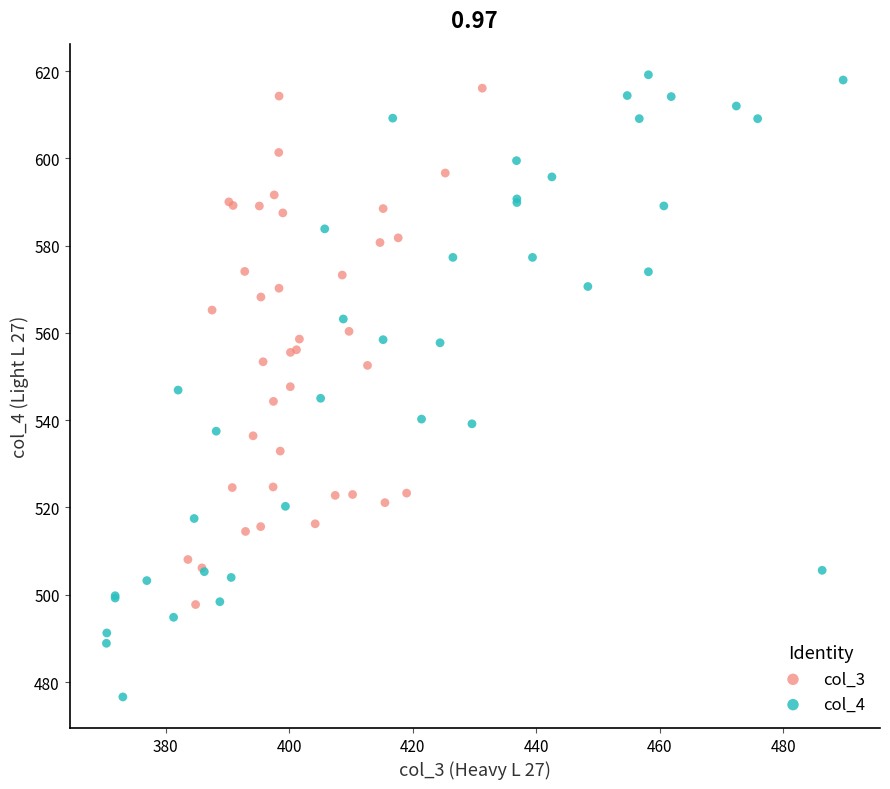

Which series has the widest spread of Y values?

col_4